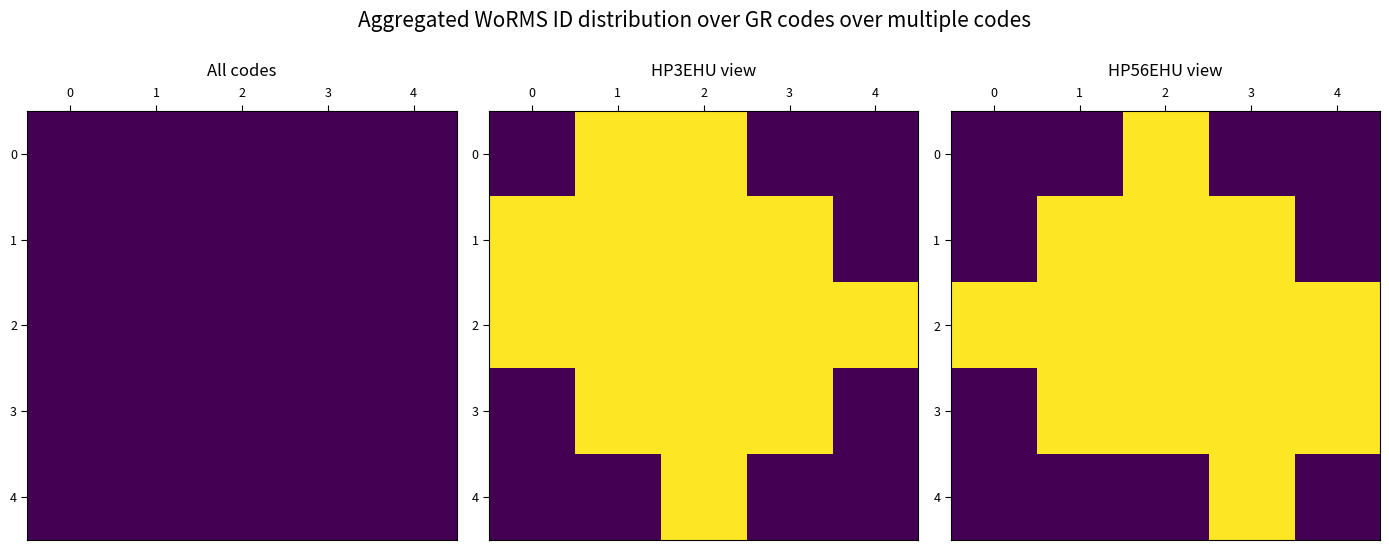

Is it true that 4 equals 0 at 1?

True